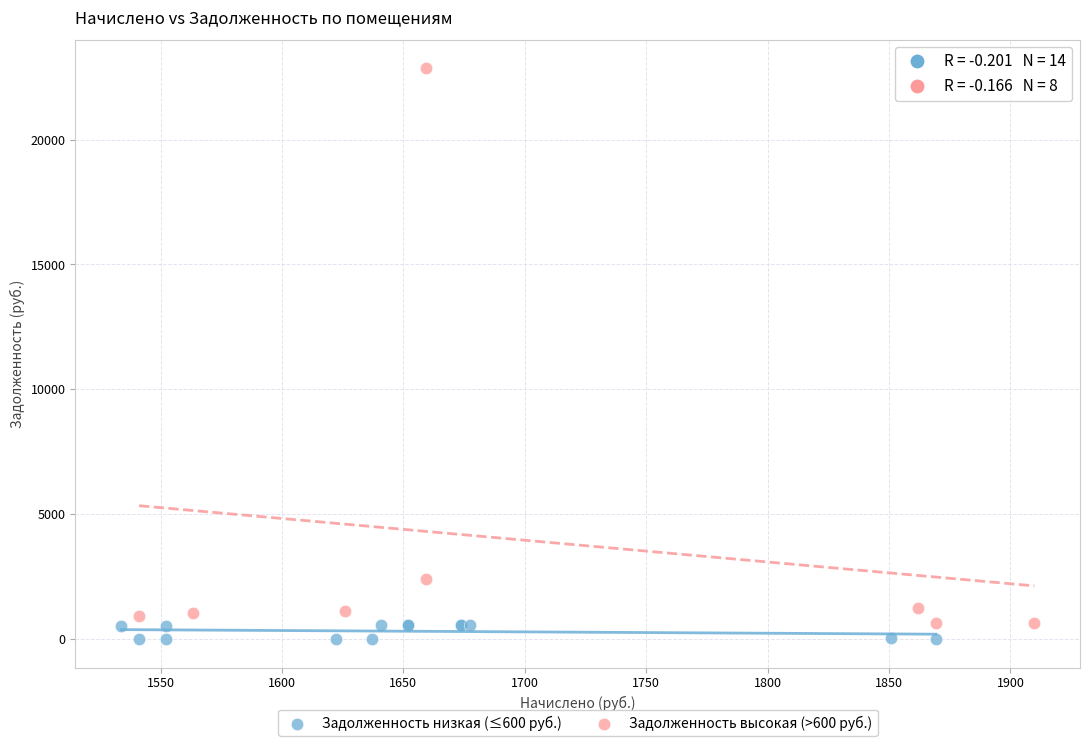

Which series contains the highest Y value?

Задолженность высокая (>600 руб.)